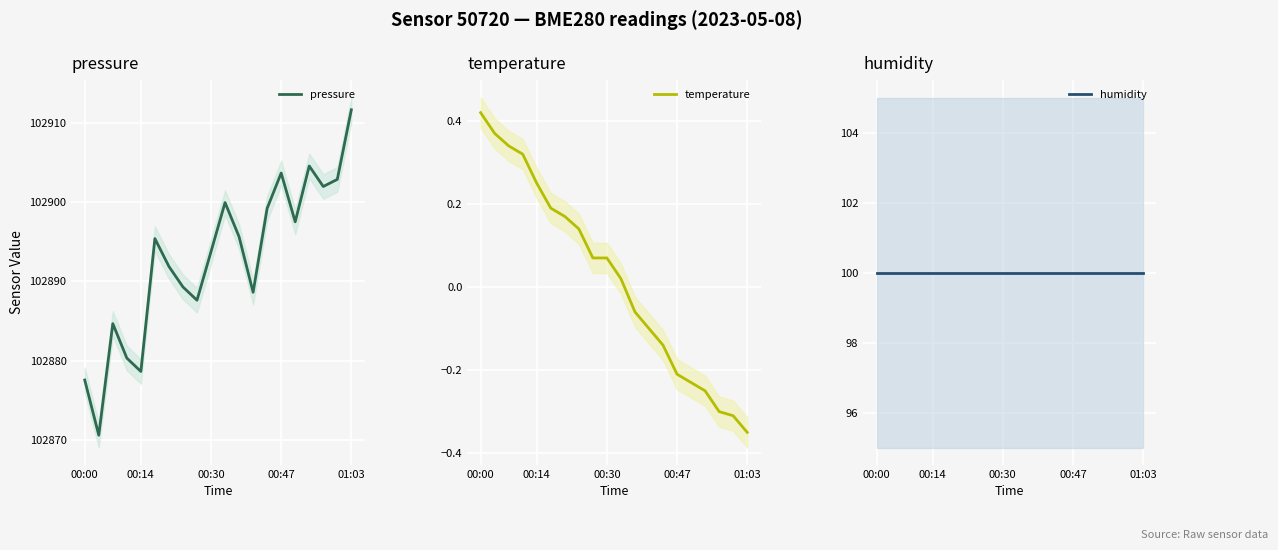

True or false: pressure has a value of 102877.6 at 00:00.

True